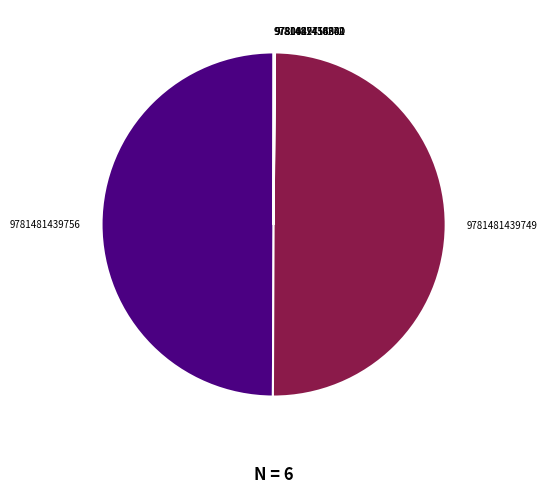

The 9781481439756 slice represents 64% of the pie. True or false?

False